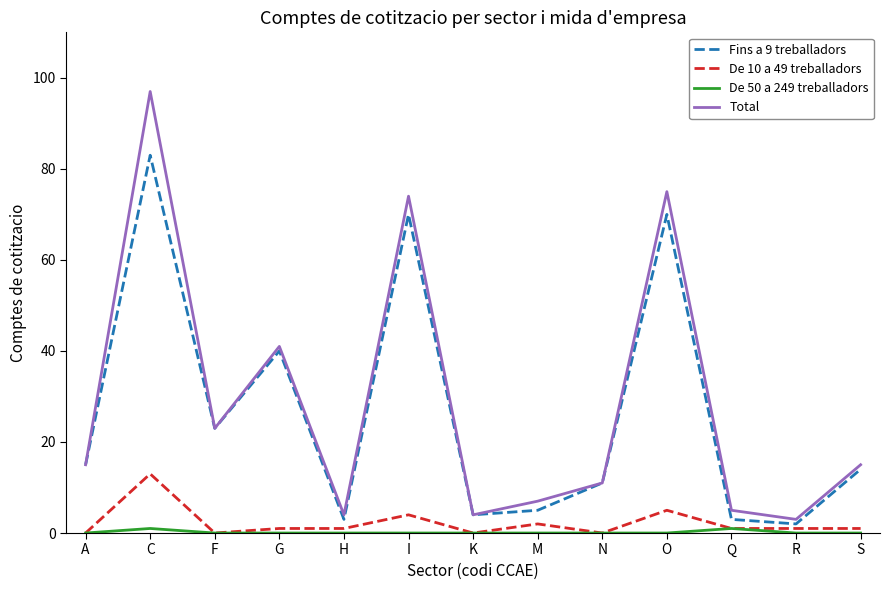

What is the maximum value shown in the chart?

97